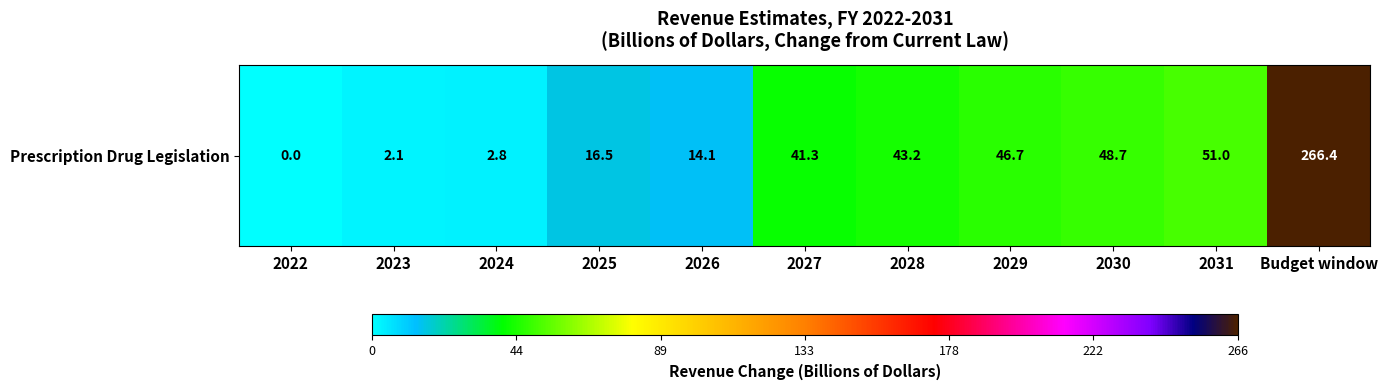

Reading left to right, transcribe all the data shown in this chart.

2022=0.0	2023=2.1	2024=2.8	2025=16.5	2026=14.1	2027=41.3	2028=43.2	2029=46.7	2030=48.7	2031=51.0	Budget window=266.4